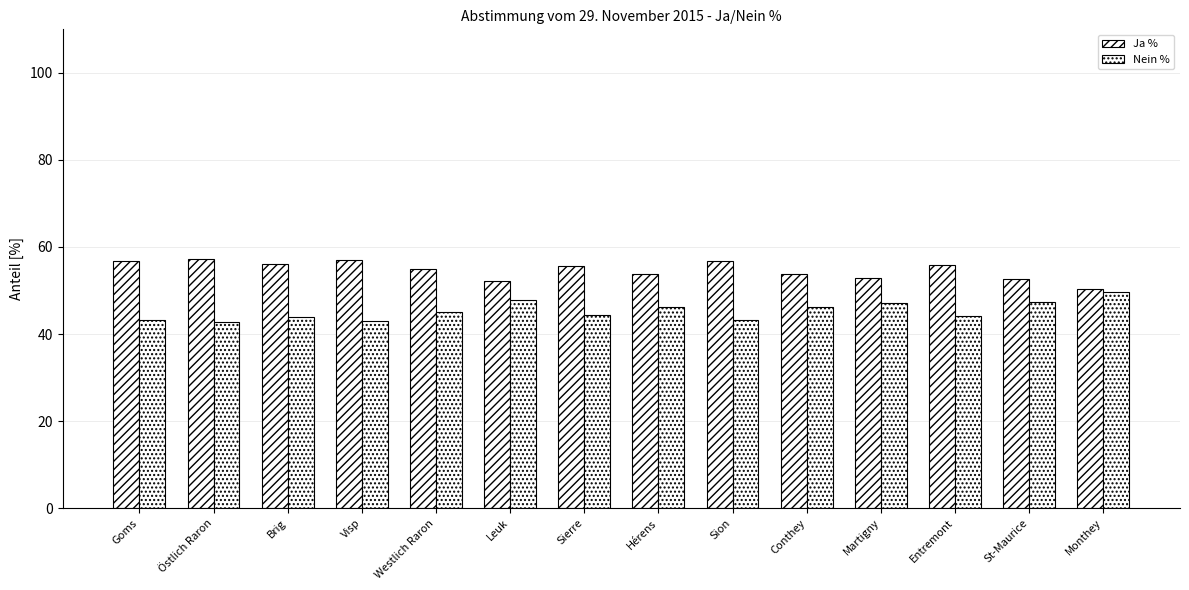

Is the value of Nein % at Martigny greater than the value of Ja % at Monthey?

No